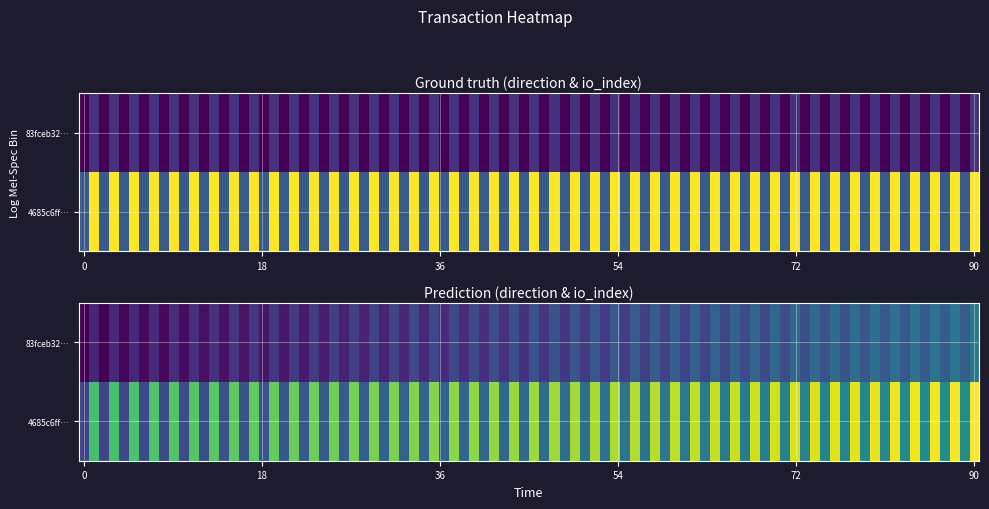

At which category is the sum across all series the highest?

1